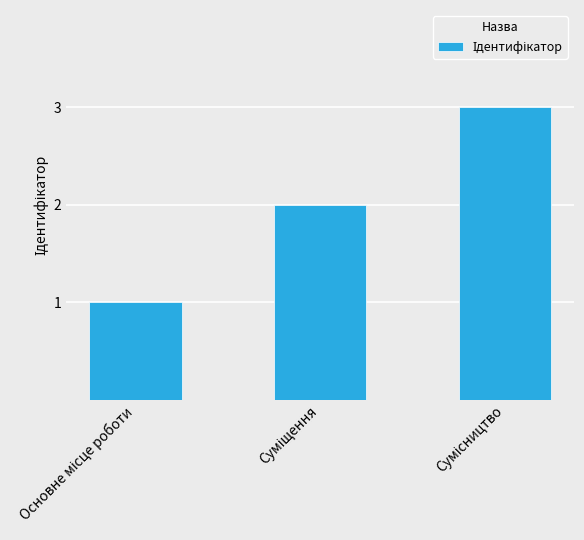

What is the sum of all values?

6